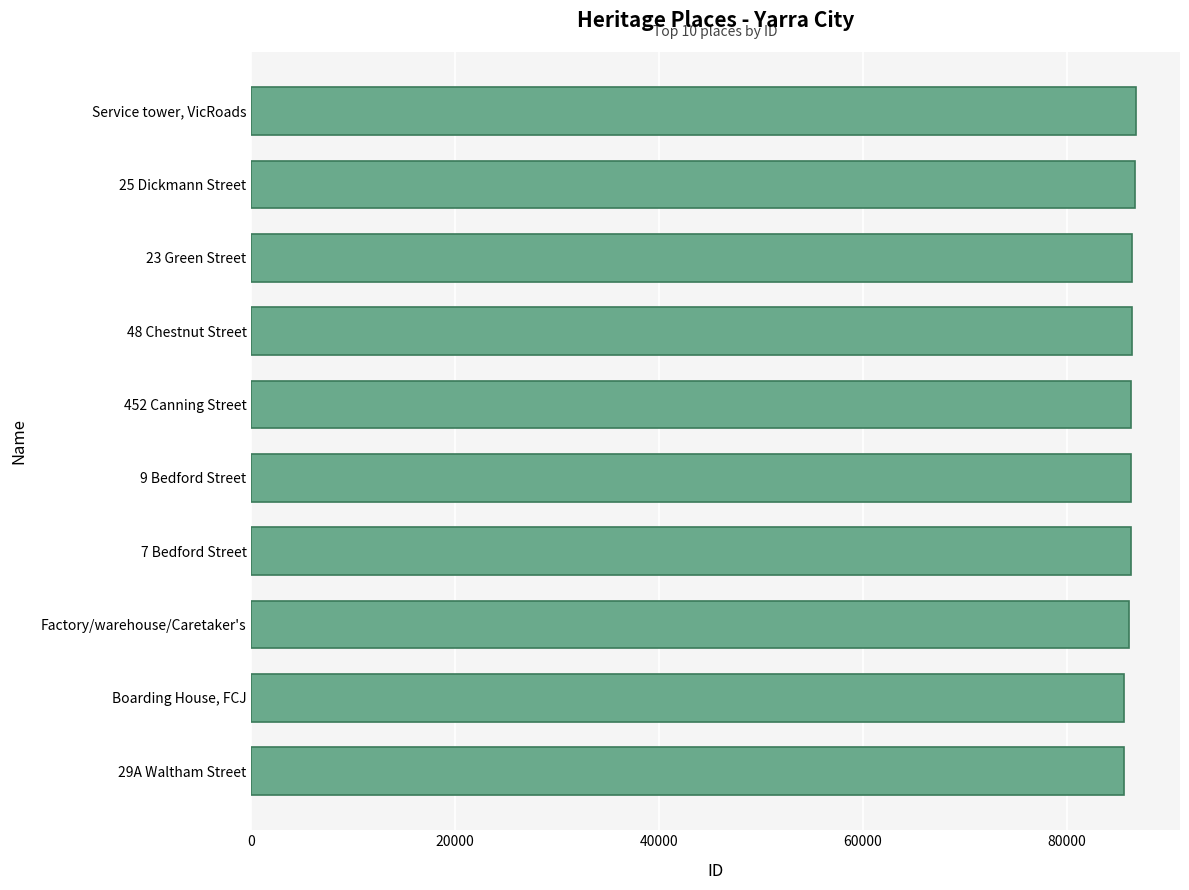

Count the number of categories in the chart.

10